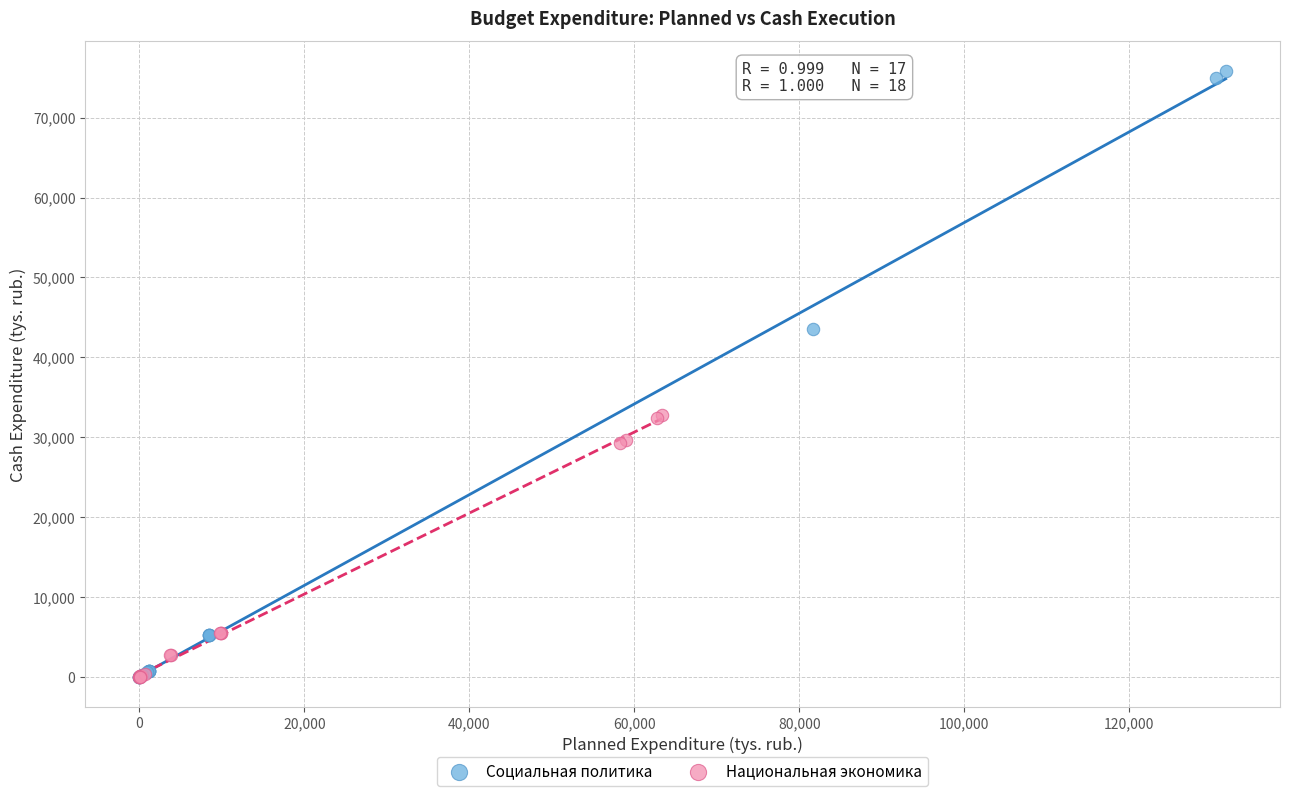

Which series has the widest spread of Y values?

Социальная политика